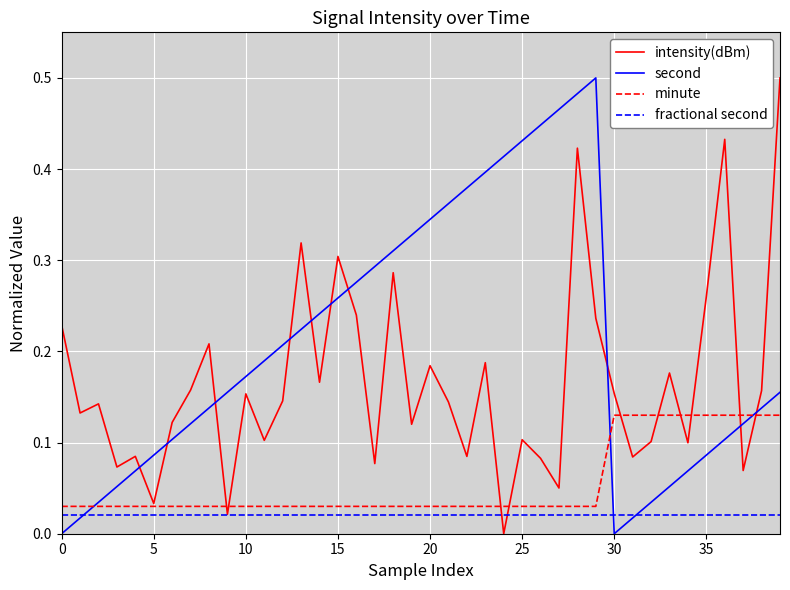

Which series has the largest total across all categories?

second